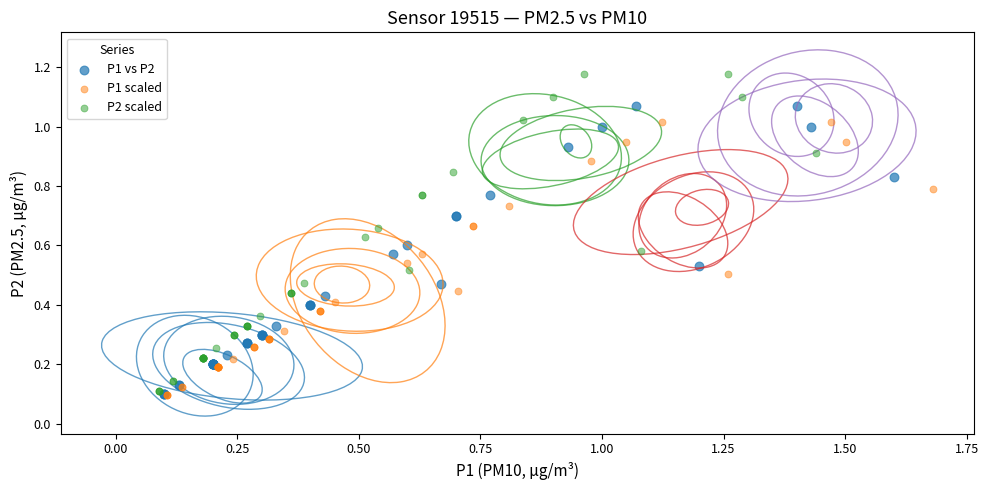

Which series has the widest spread of Y values?

P2 scaled